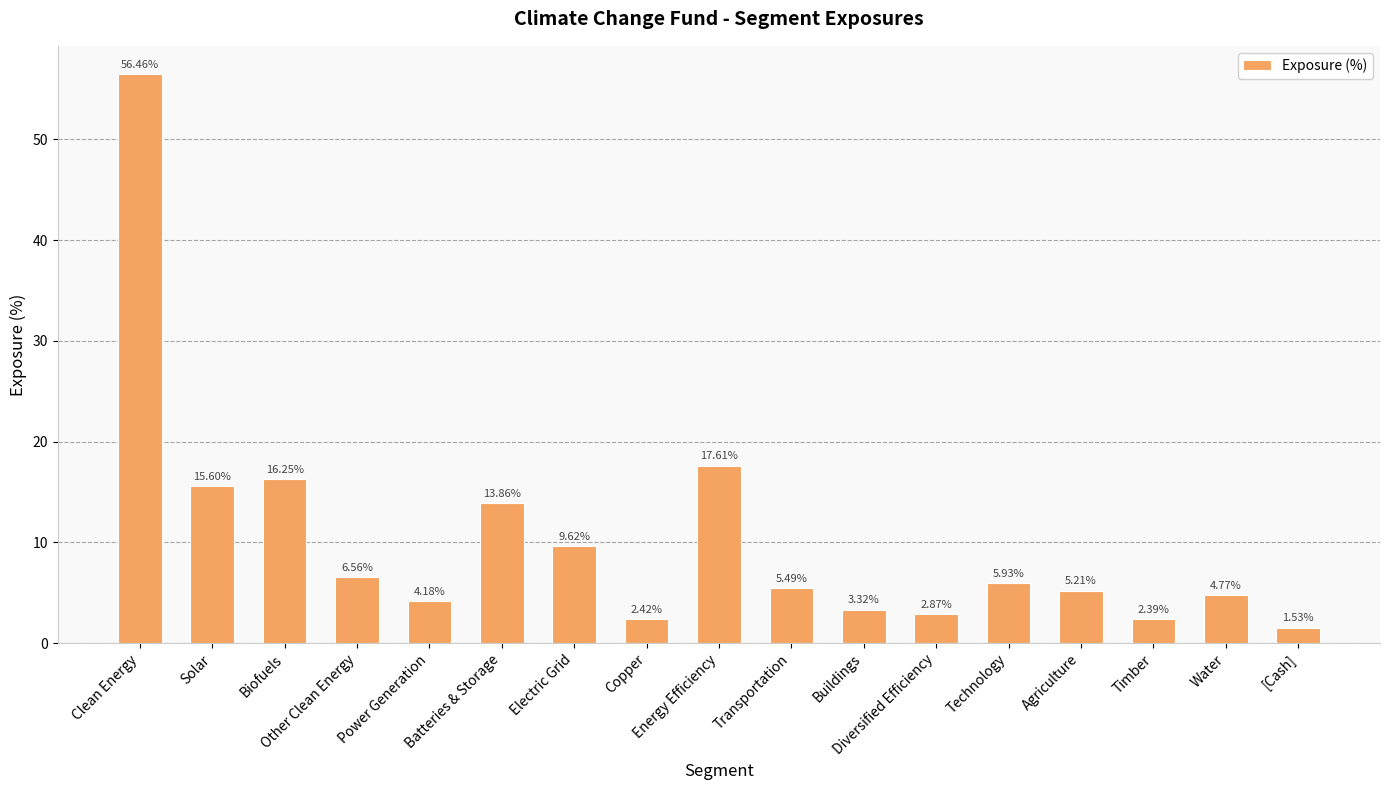

What is the difference between the second highest and second lowest values?

15.2